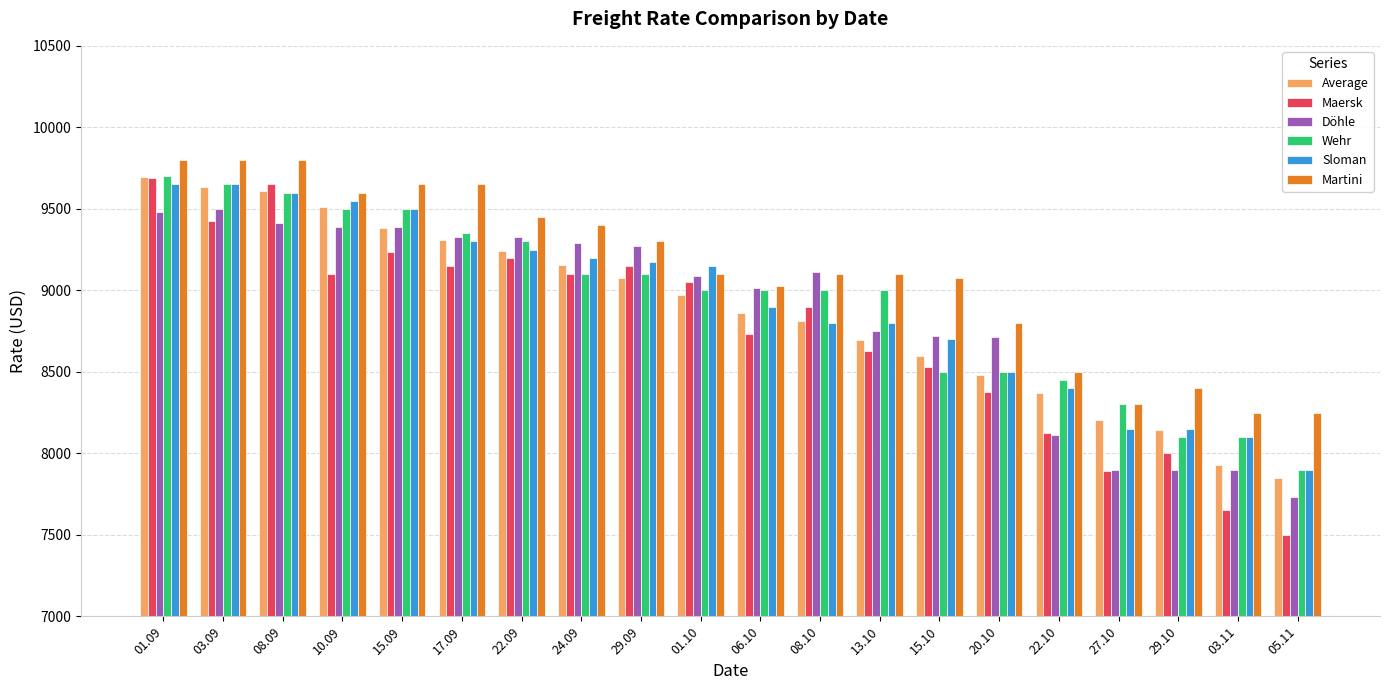

What is the approximate value of Döhle at 08.10?

9113